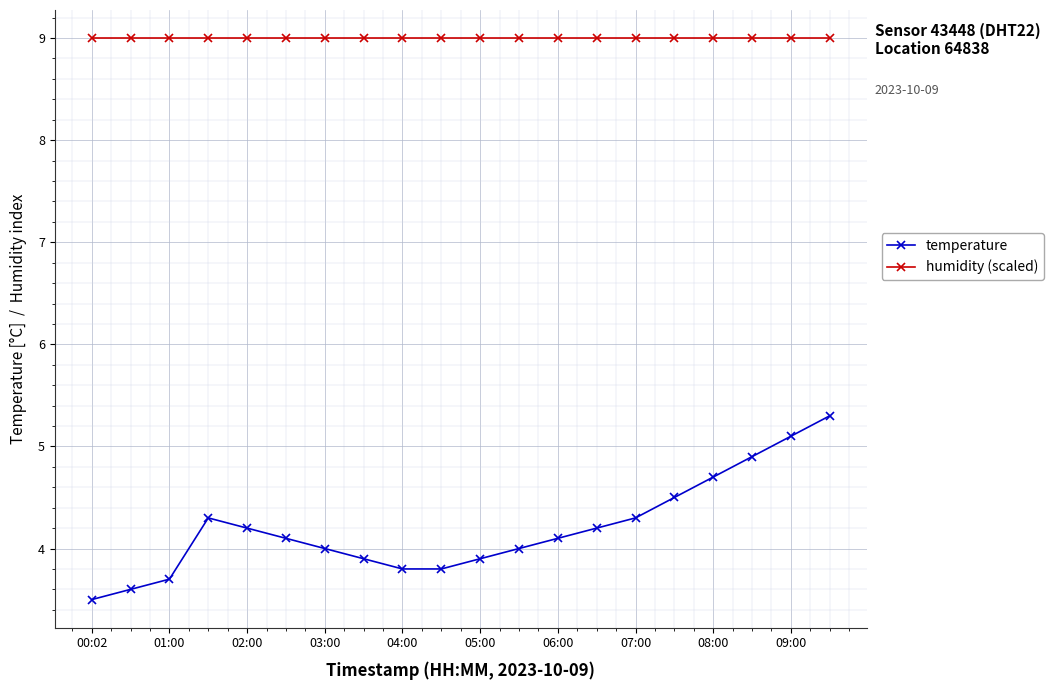

List the series in order of their overall mean, highest first.

humidity (scaled), temperature